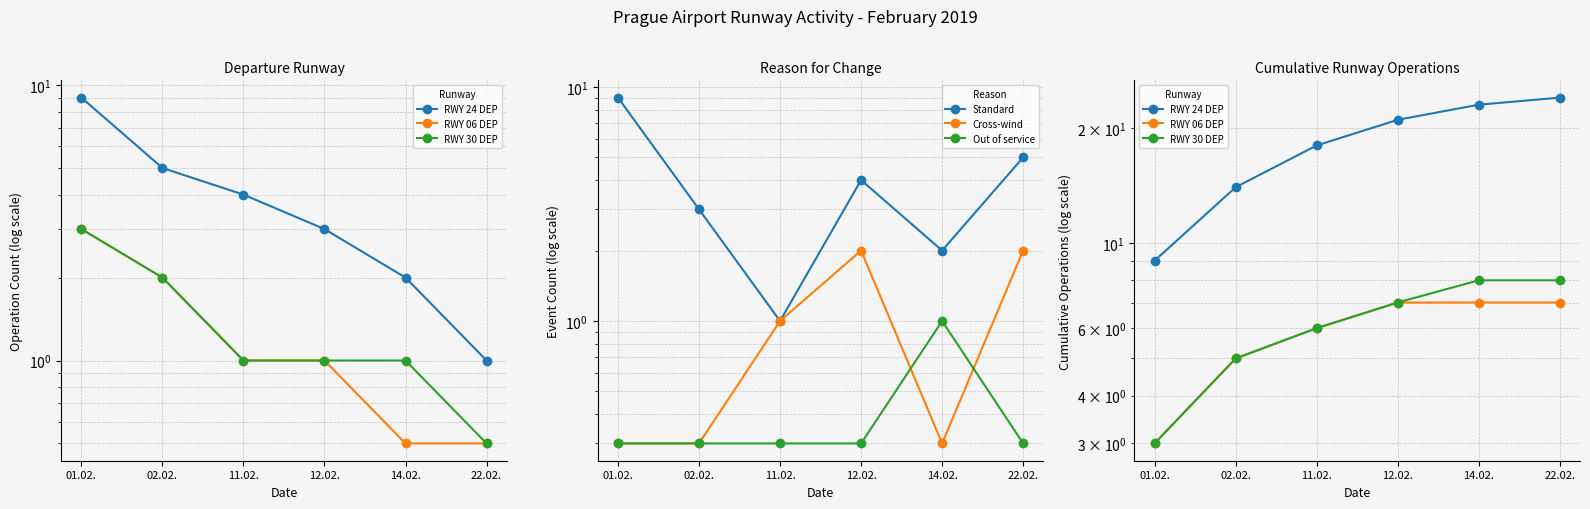

What are all the series names shown in the legend?

RWY 24 DEP, RWY 06 DEP, RWY 30 DEP, Standard, Cross-wind, Out of service